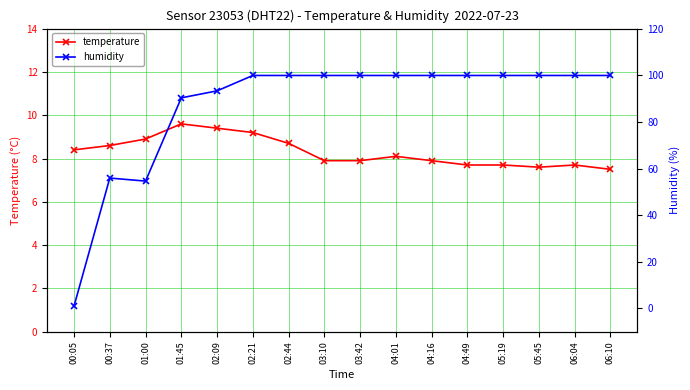

What is the difference between the temperature values at 05:19 and 03:10?

0.2